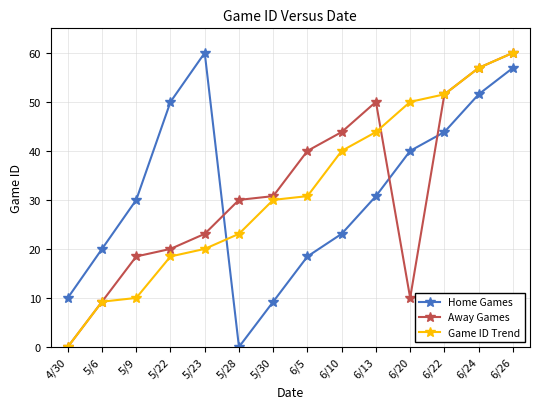

At how many categories does at least one series exceed 41?

8